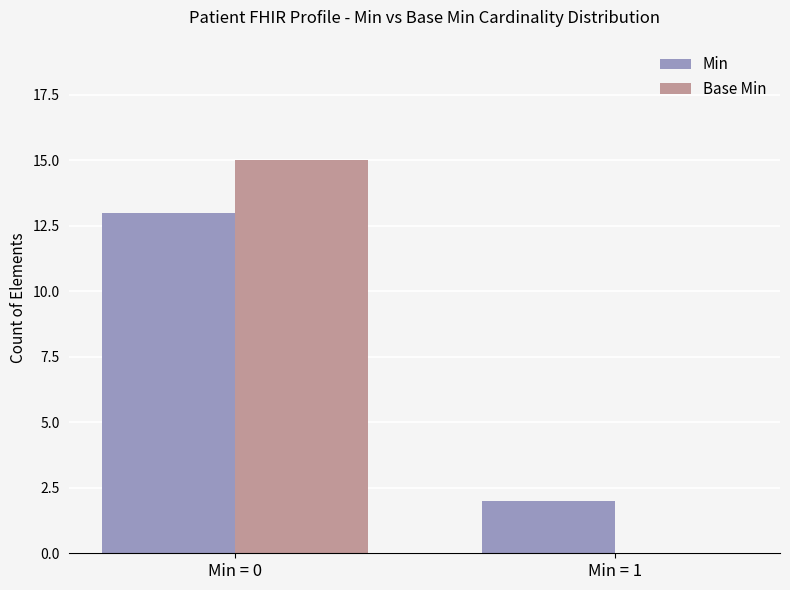

What is the greatest value displayed?

15